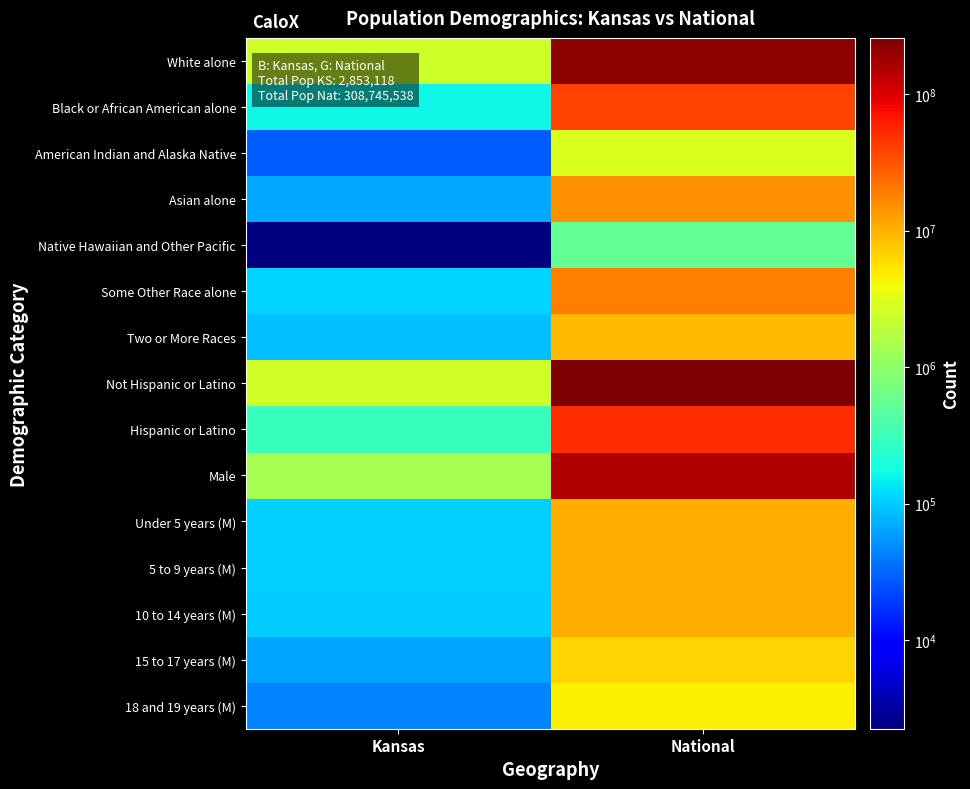

How many distinct data groups are displayed?

15